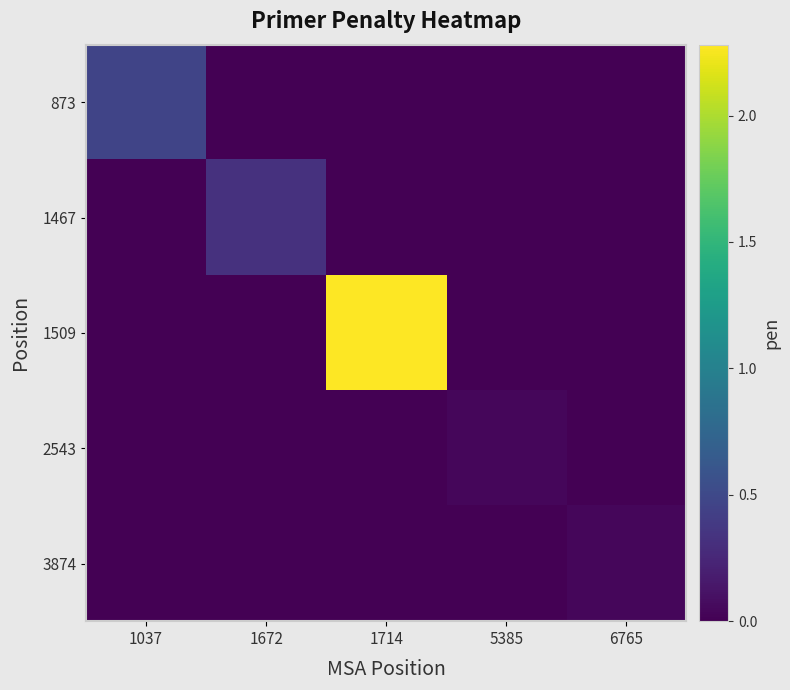

List the series in order of their peak value, highest first.

1509, 873, 1467, 2543, 3874